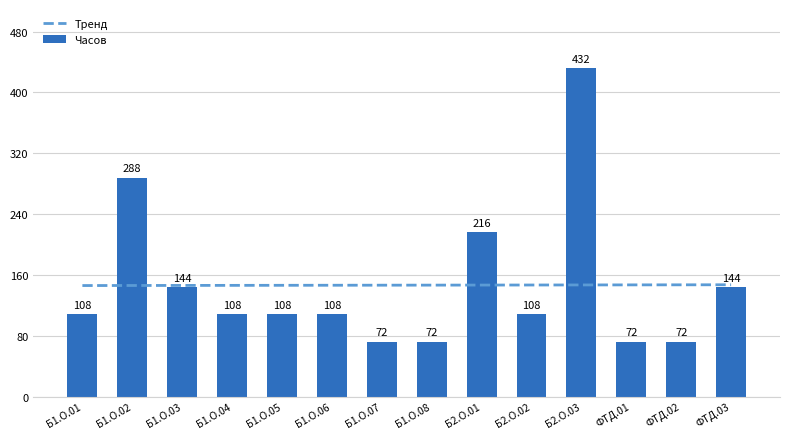

What is the label of the 4th bar from the left?

Б1.О.04